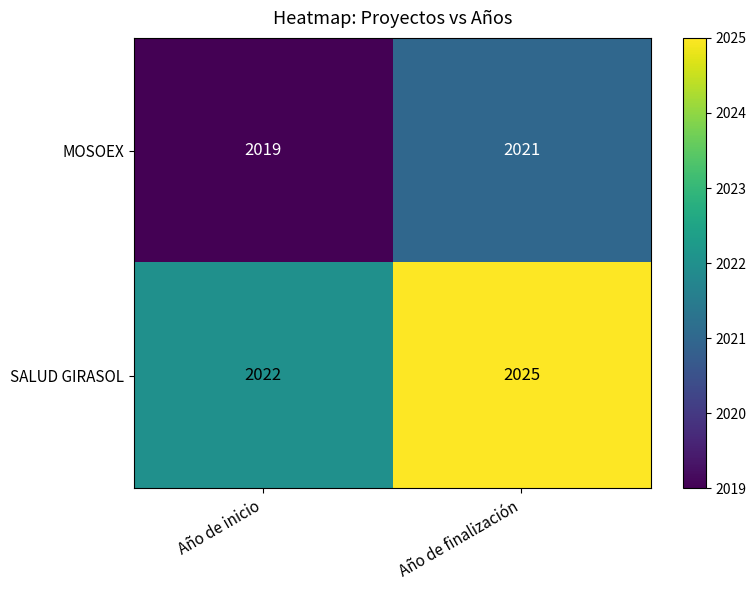

Reading left to right, transcribe all the data shown in this chart.

MOSOEX: Año de inicio=2019	Año de finalización=2021
SALUD GIRASOL: Año de inicio=2022	Año de finalización=2025